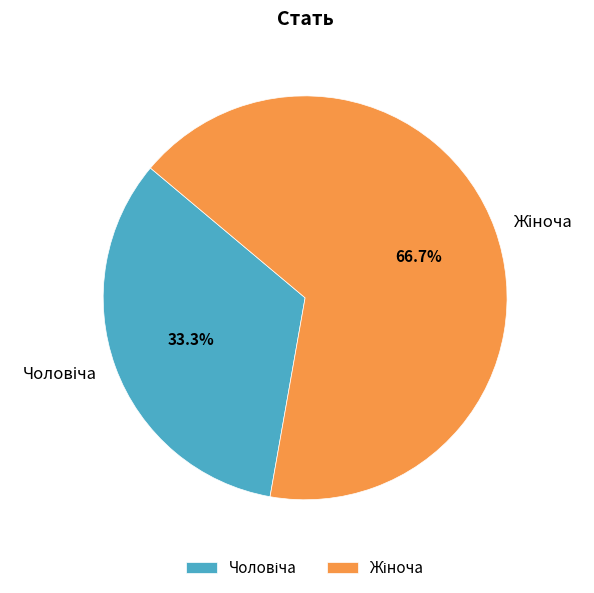

How many segments does this pie chart have?

2